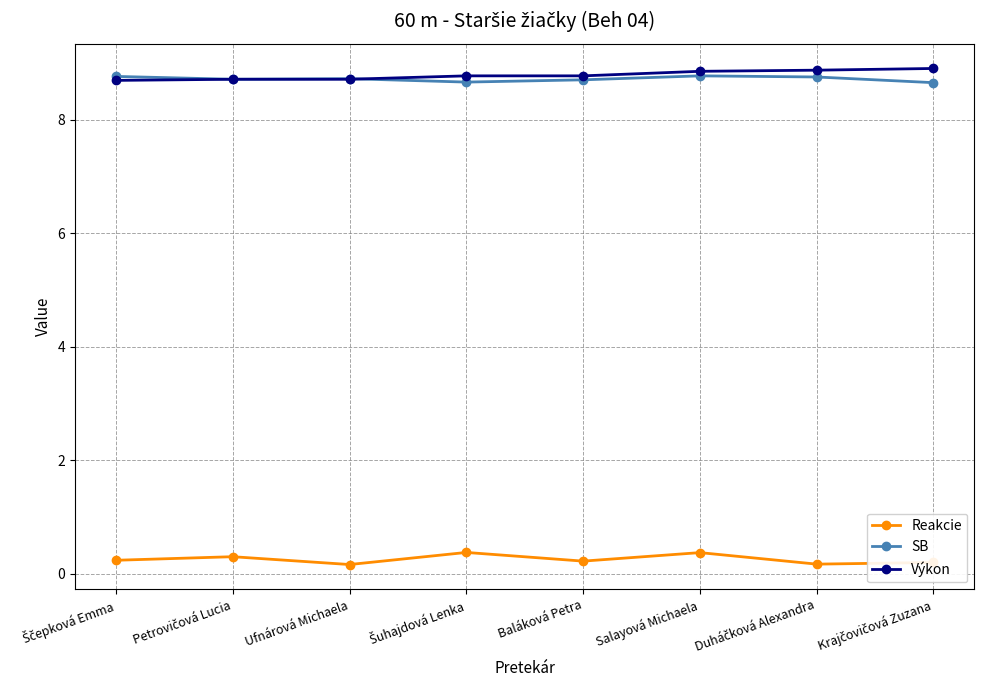

How many series are shown in this chart?

3